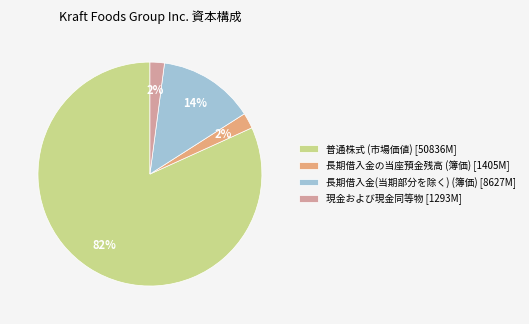

To the nearest percent, what portion does 普通株式 (市場価値) represent?

82%